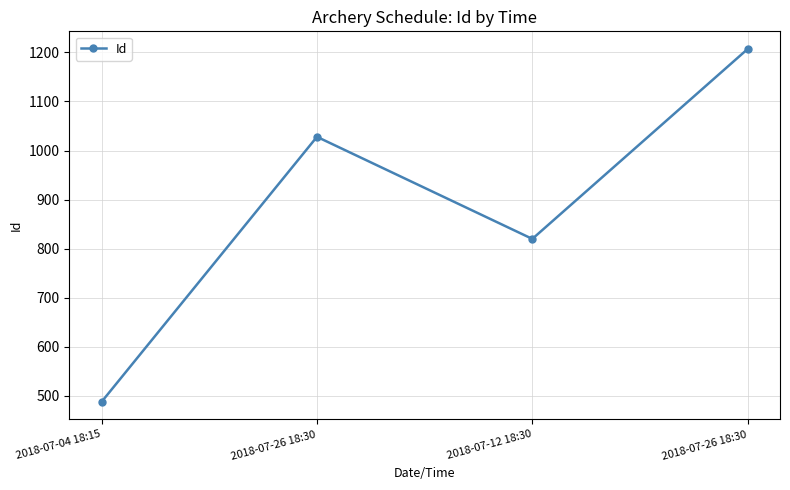

Count the number of categories in the chart.

4